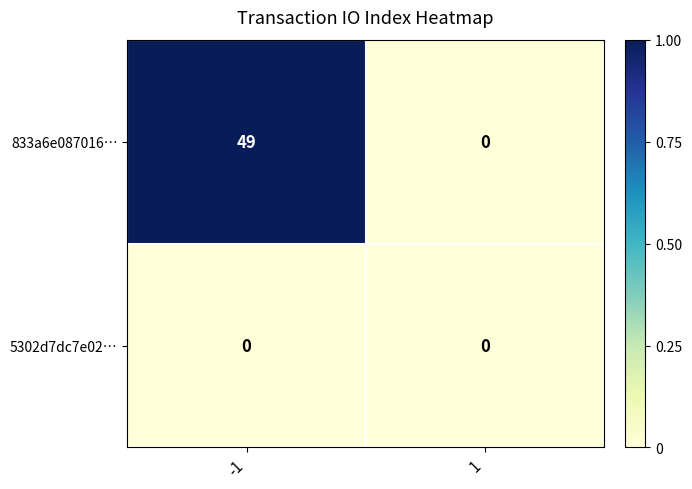

Which series has the largest total across all categories?

833a6e087016…